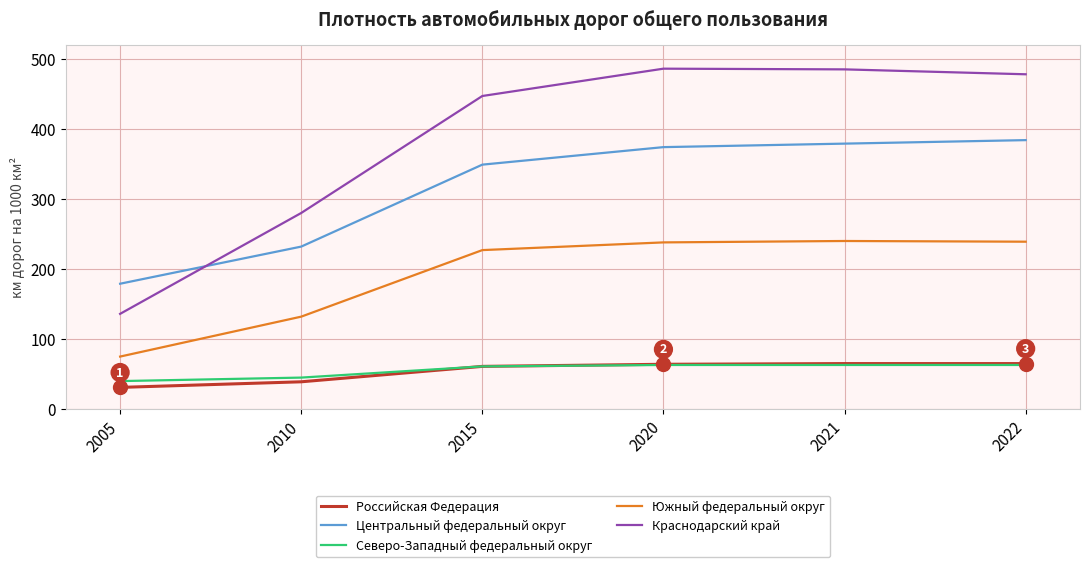

Which series has the widest spread of values?

Краснодарский край